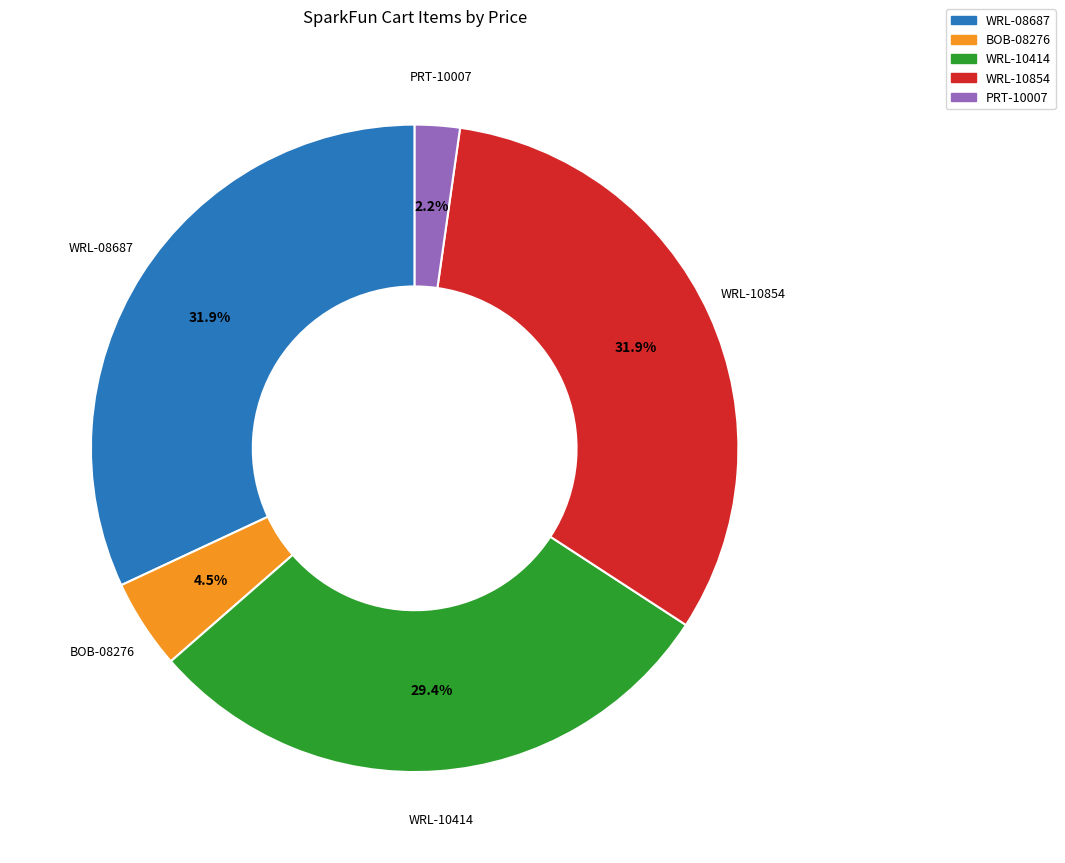

To the nearest percent, what is the difference between the largest and smallest slice percentages?

30%